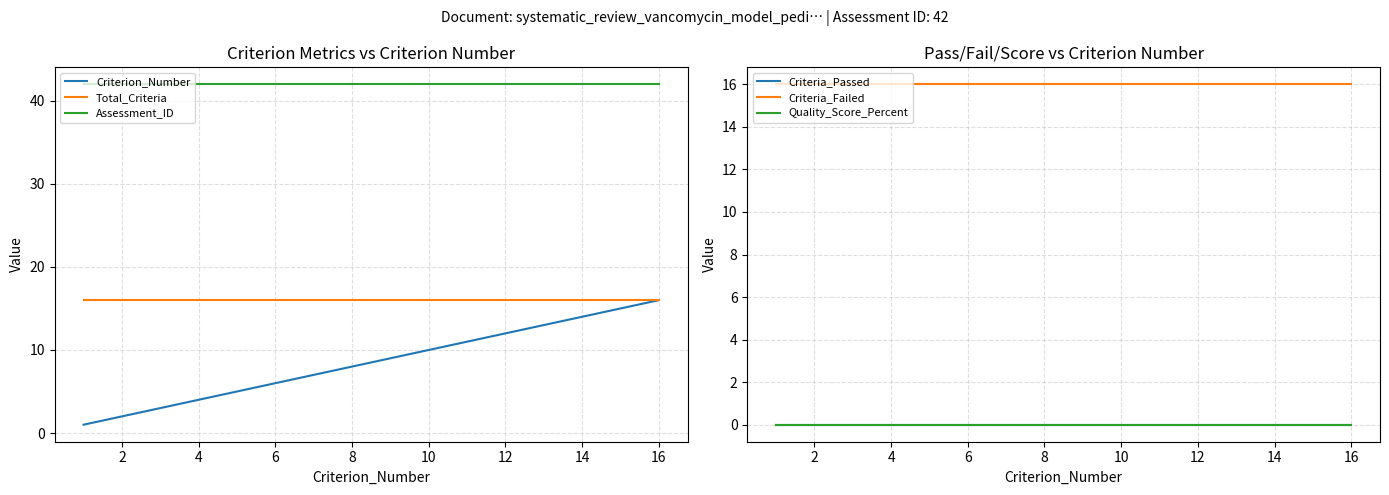

True or false: Criteria_Failed has more than 0 interior local peaks.

False